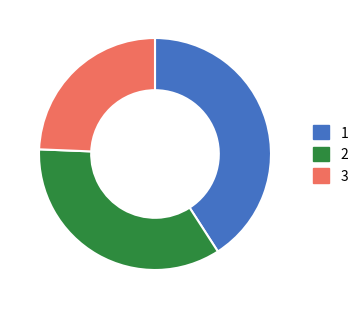

Does any single category account for the majority?

No